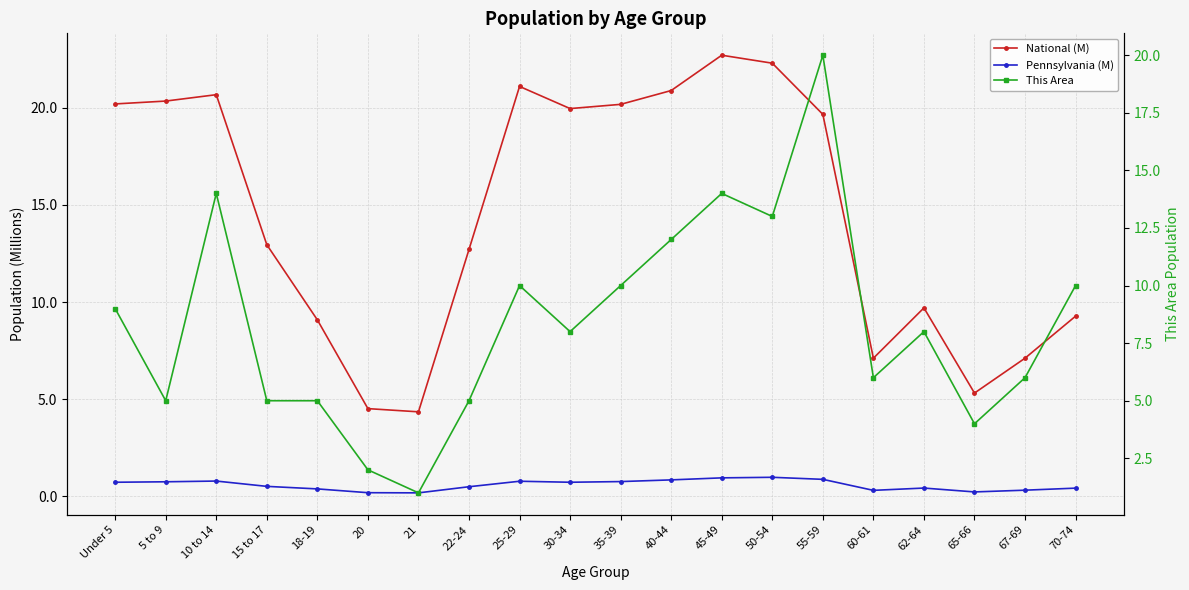

At which category does the chart reach its peak across all series?

45-49